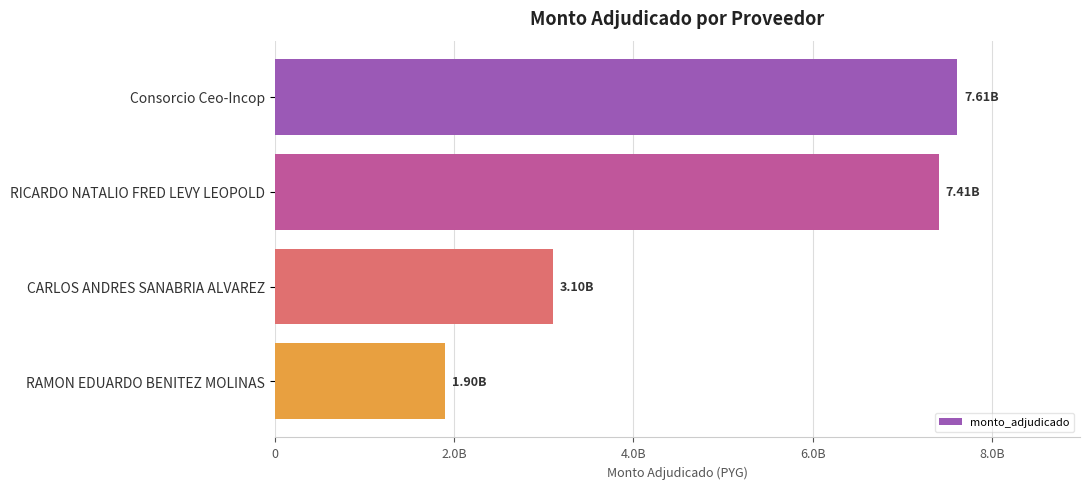

Does the chart contain any negative values?

No